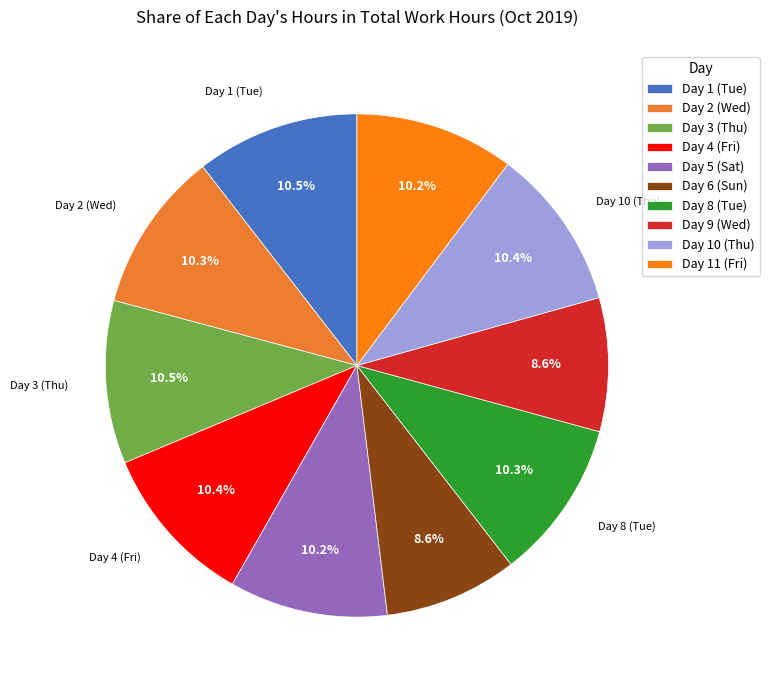

The Day 8 (Tue) slice represents 3% of the pie. True or false?

False